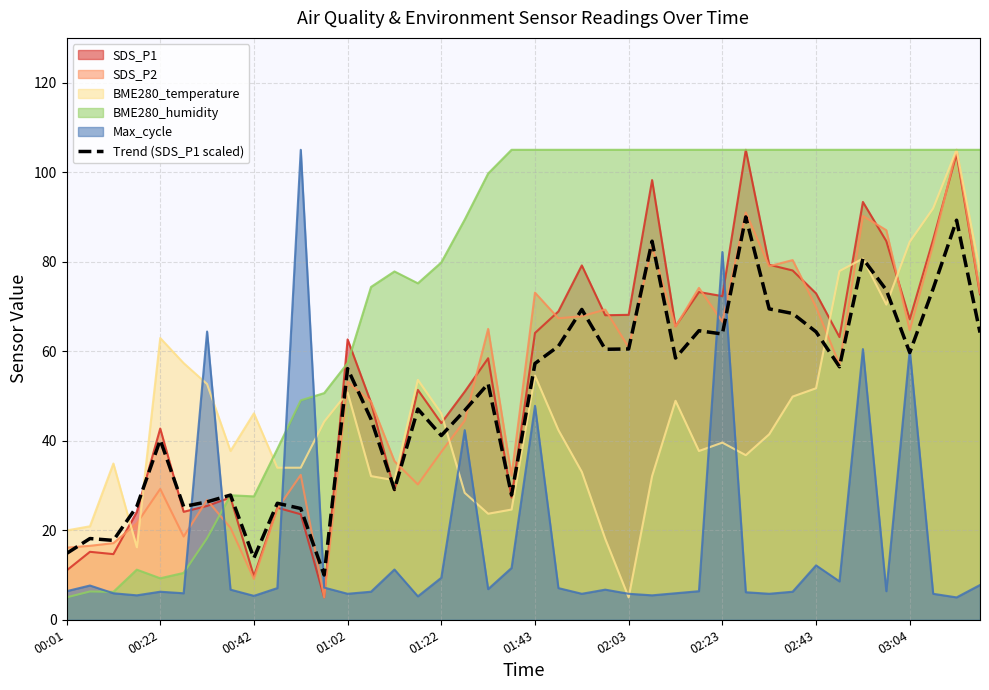

How many times do SDS_P1 and Max_cycle cross each other?

6